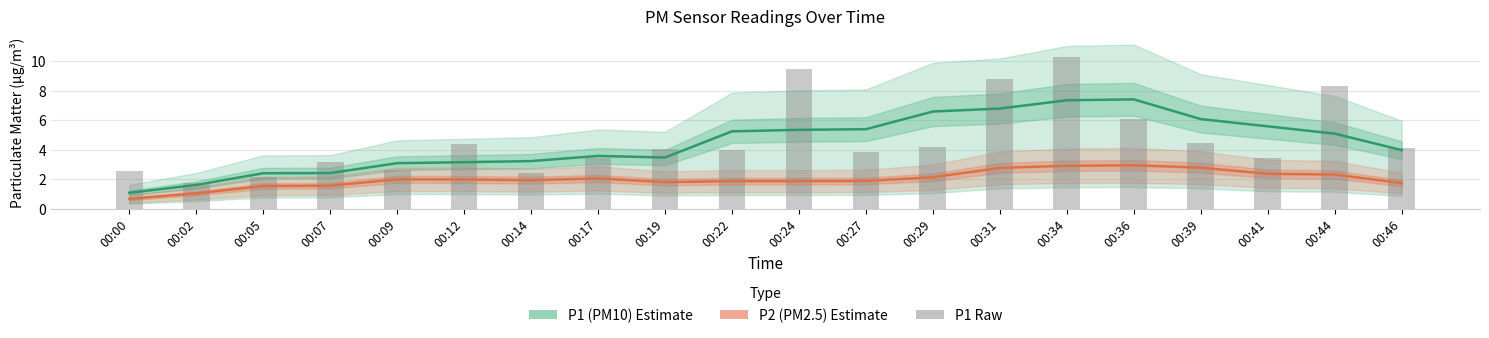

At which label is P2 (PM2.5) closest to 1?

00:02